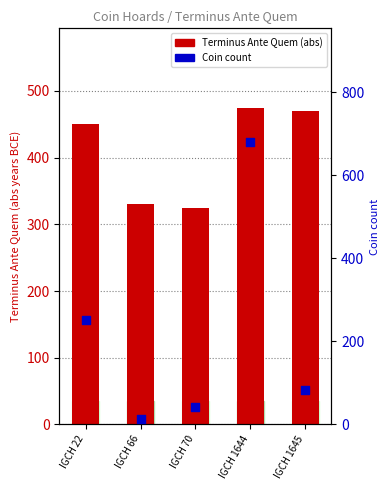

At how many categories does at least one series exceed 293?

5